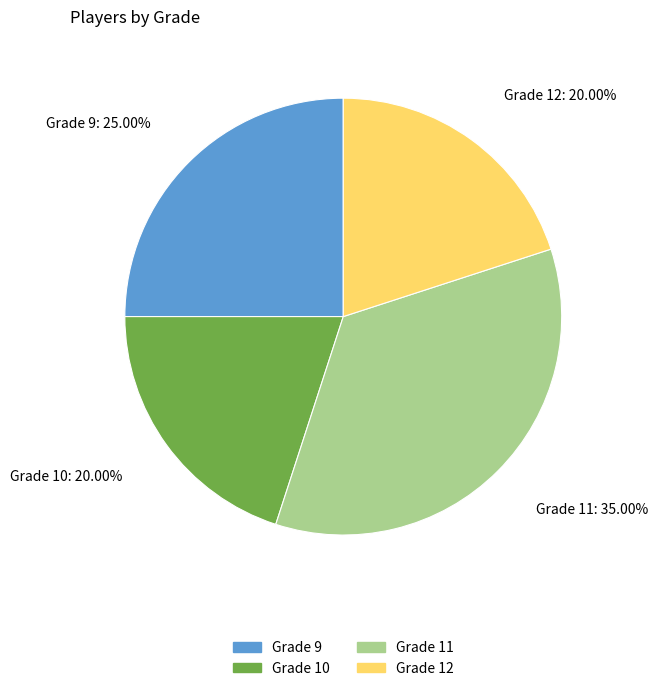

How many slices are in this pie chart?

4